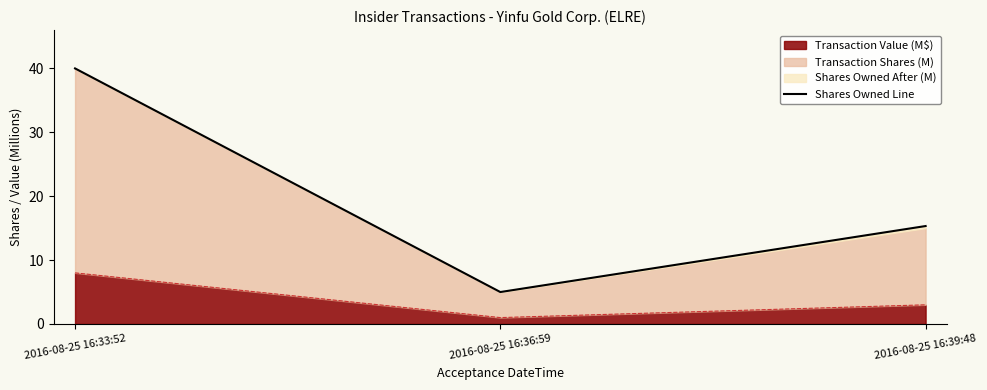

Reading left to right, list all the values displayed in this chart.

2016-08-25 16:33:52=40.0	2016-08-25 16:36:59=5.0	2016-08-25 16:39:48=15.3